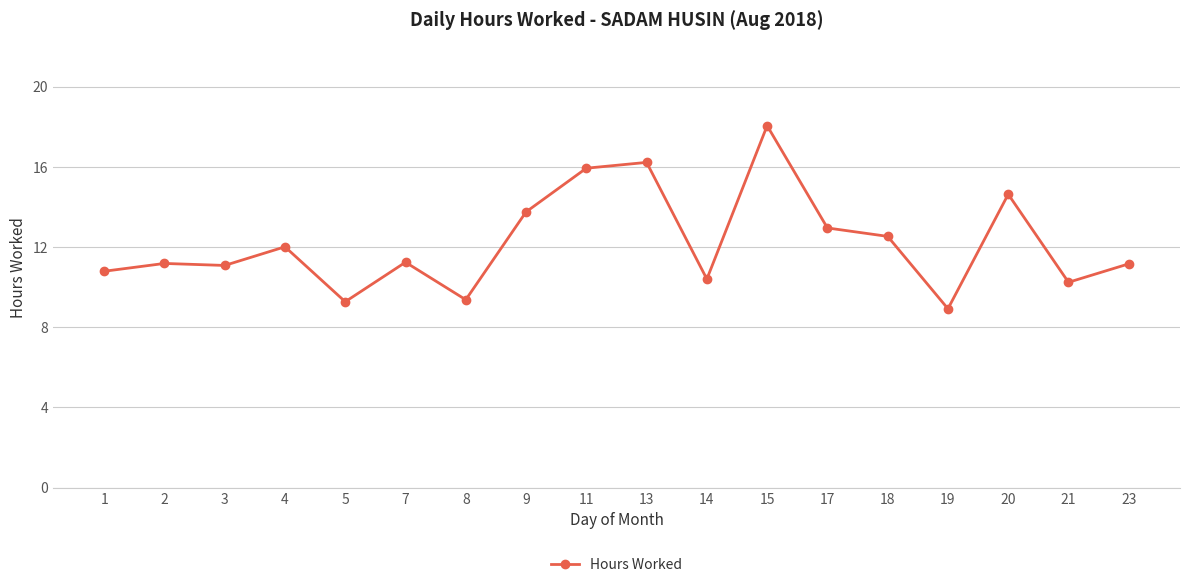

True or false: there are more than 0 points higher than both neighbors.

True